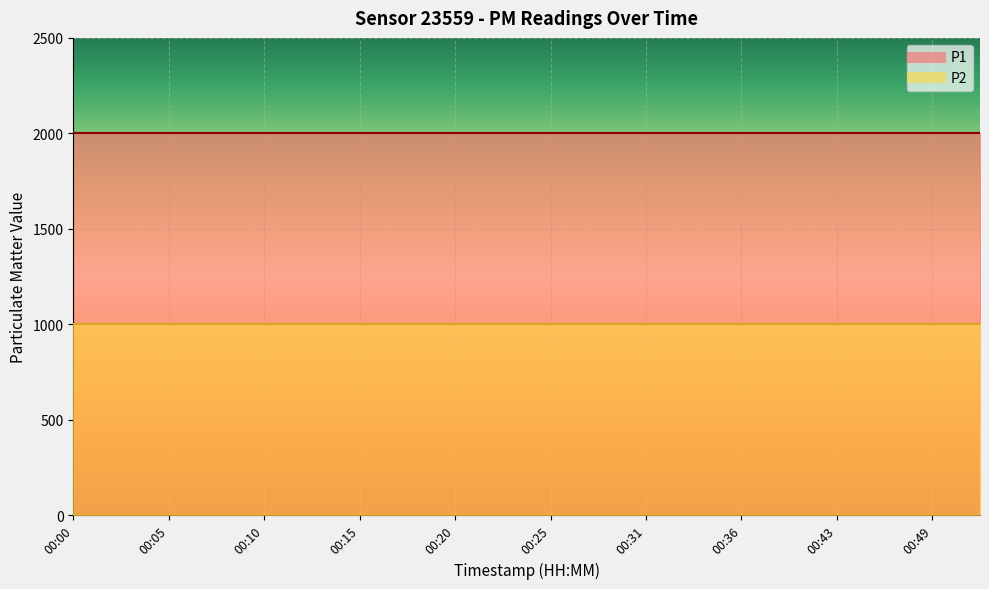

True or false: P2 and P1 cross at least once.

False